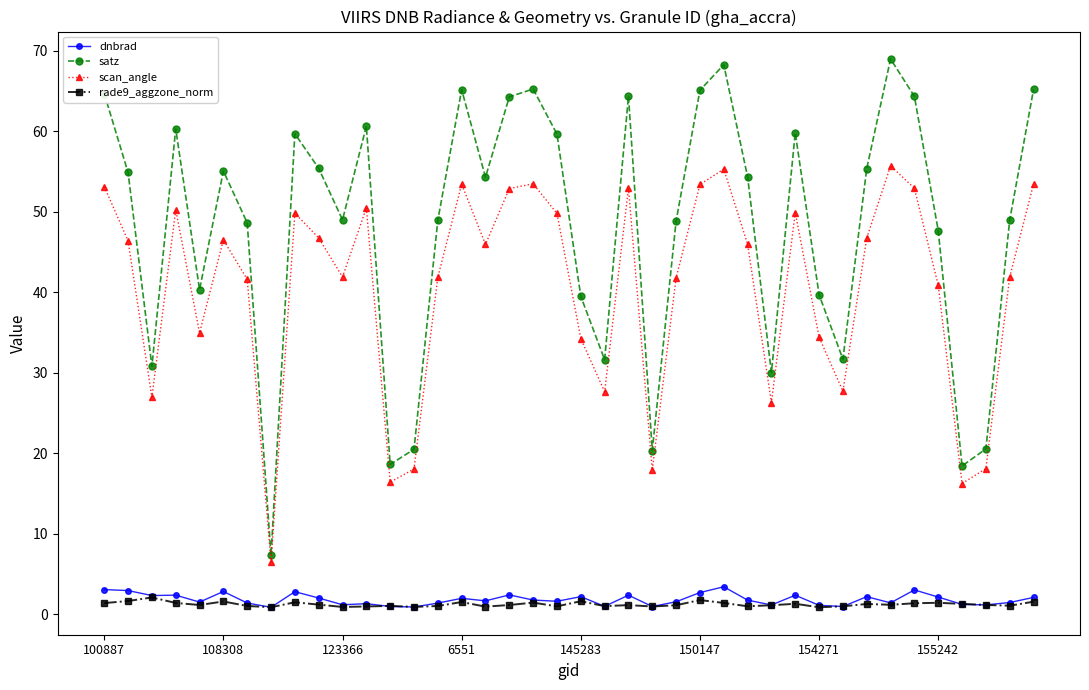

True or false: satz and dnbrad intersect in this chart.

False